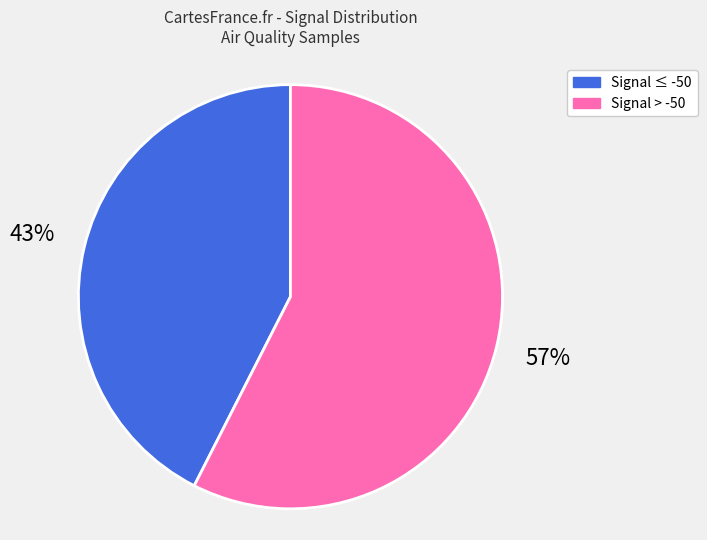

Which has a higher value, Signal > -50 or Signal ≤ -50?

Signal > -50